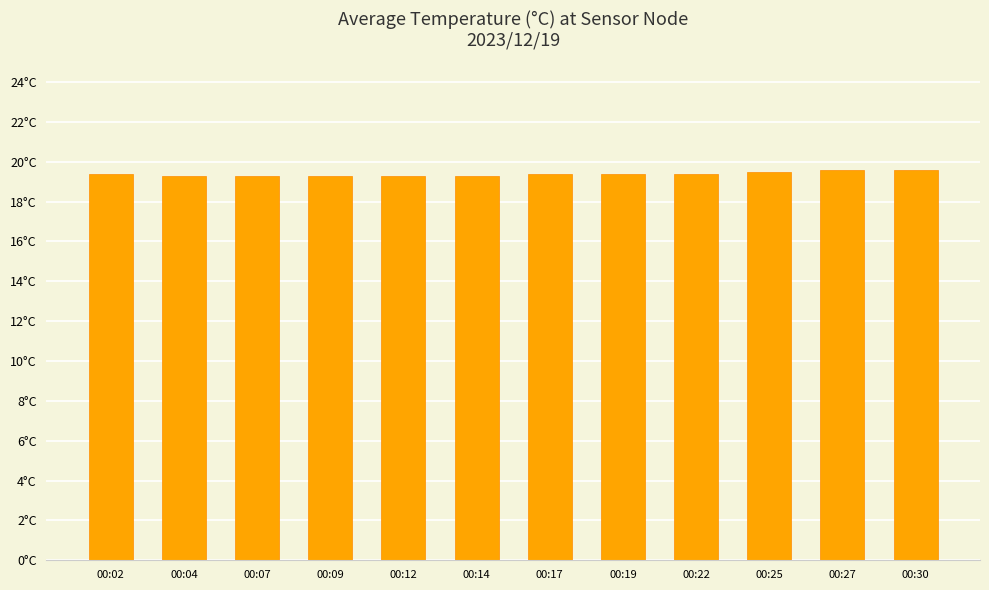

Reading left to right, transcribe all the data shown in this chart.

00:02=19.4	00:04=19.3	00:07=19.3	00:09=19.3	00:12=19.3	00:14=19.3	00:17=19.4	00:19=19.4	00:22=19.4	00:25=19.5	00:27=19.6	00:30=19.6